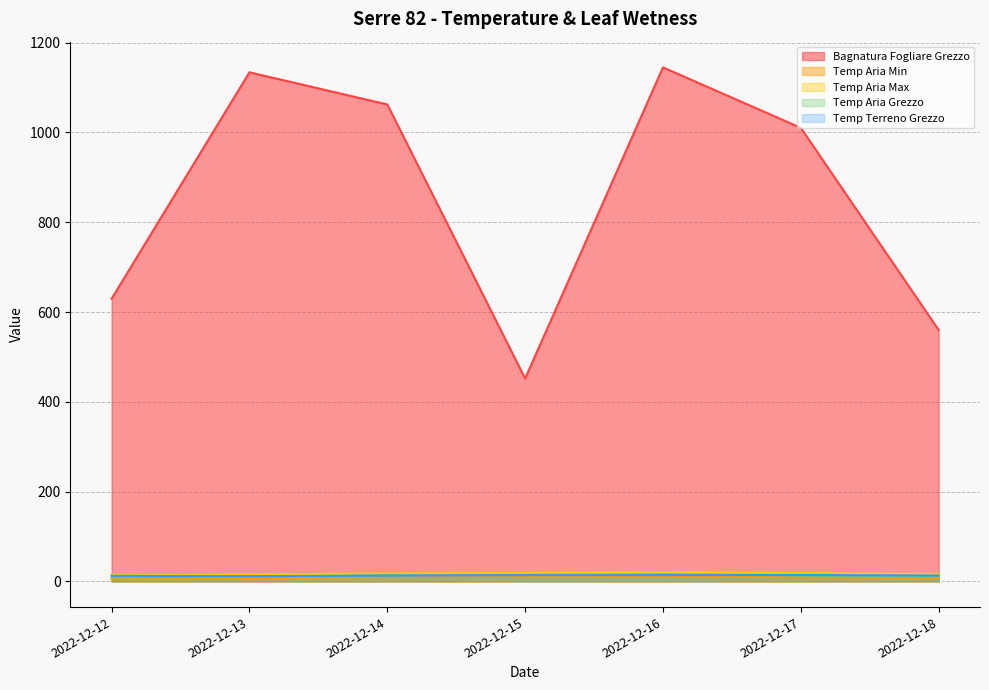

Between 2022-12-13 and 2022-12-15, which is larger?

2022-12-13